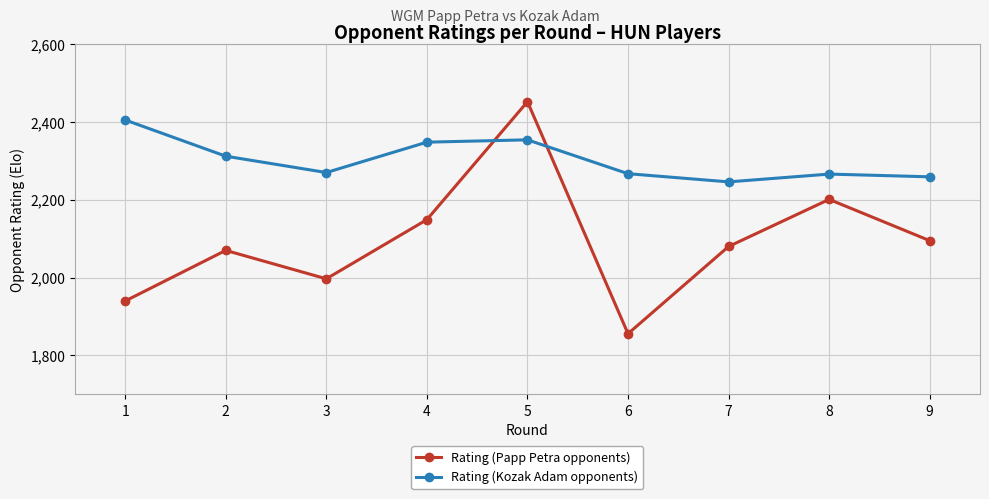

What is the spread (max minus min) of values at 9?

164